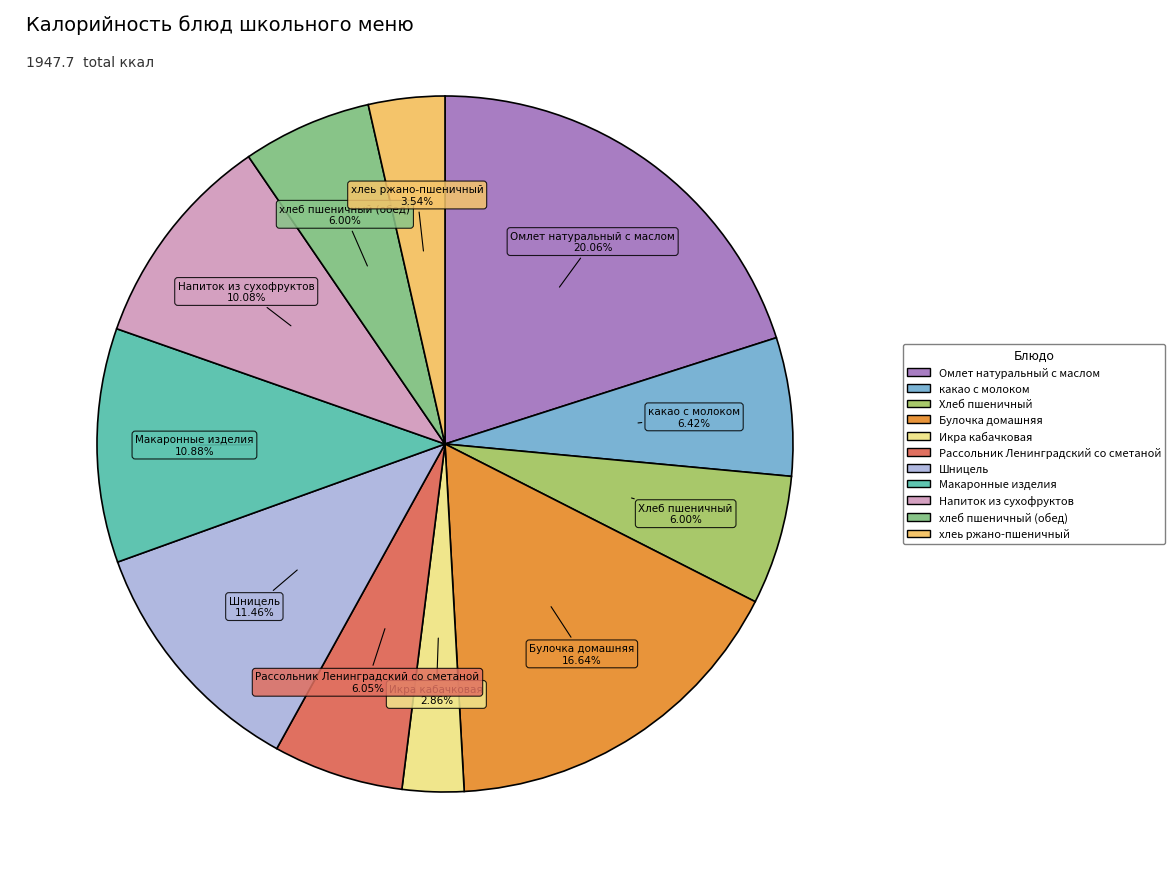

The какао с молоком slice represents 1% of the pie. True or false?

False